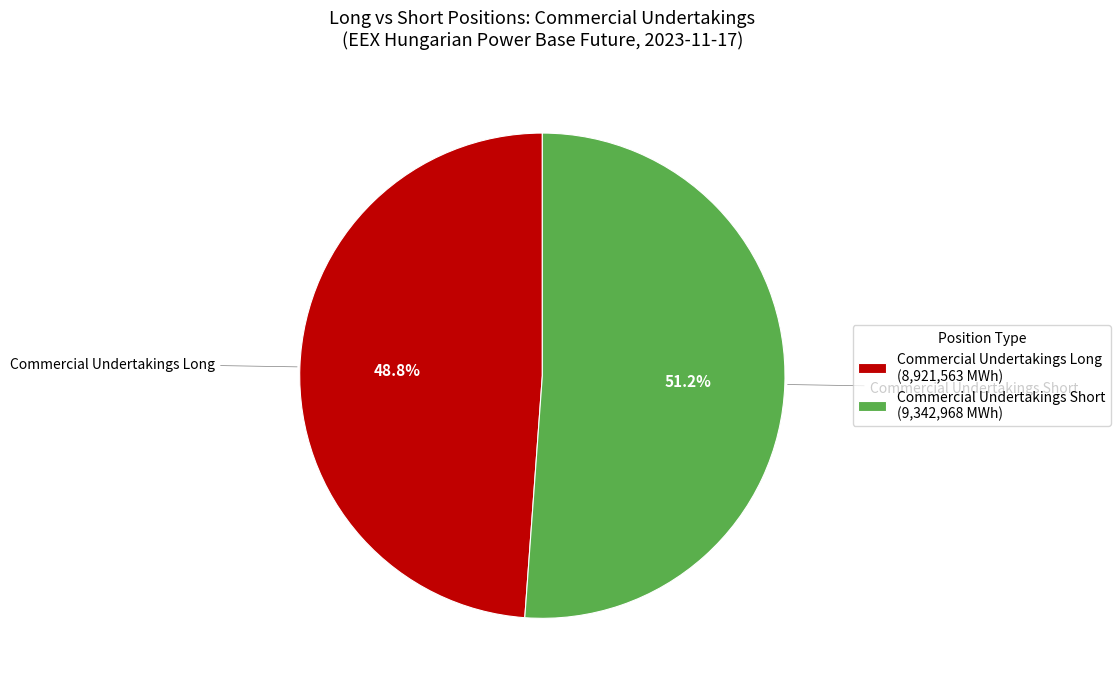

Count the number of slices in the pie.

2